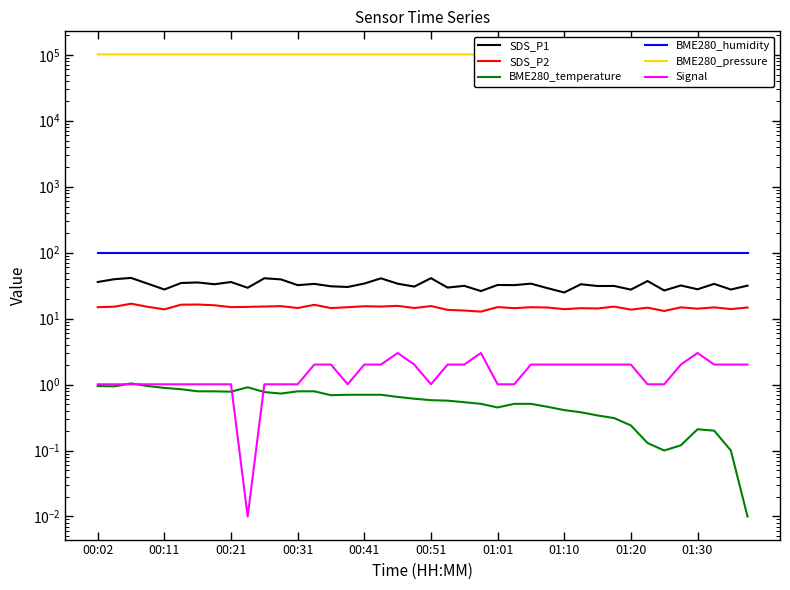

What is the sum of the Signal values at 27 and 14?

4.0